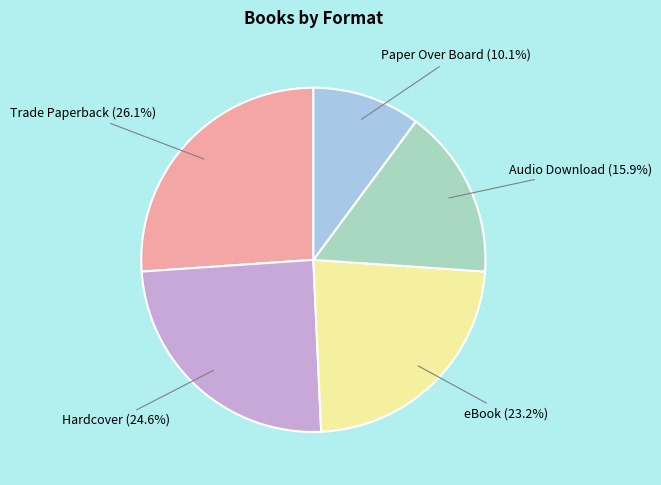

What percentage is the Audio Download slice, to the nearest percent?

16%